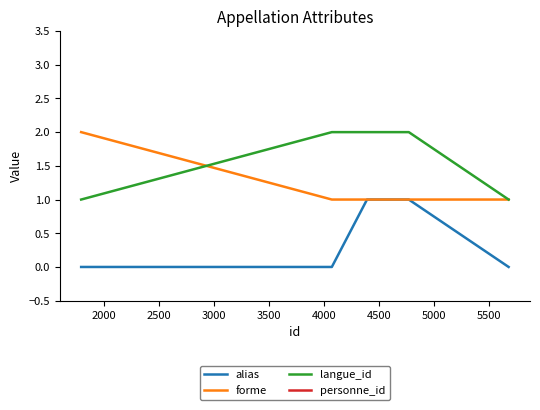

How many lines are shown in the chart?

4